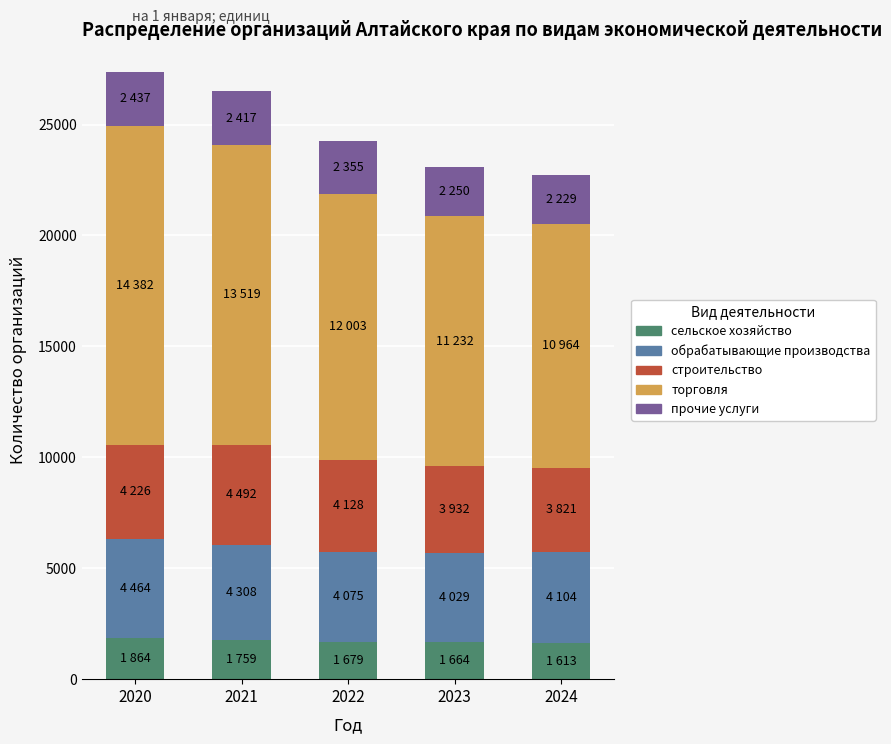

What is the minimum value for сельское хозяйство?

1613